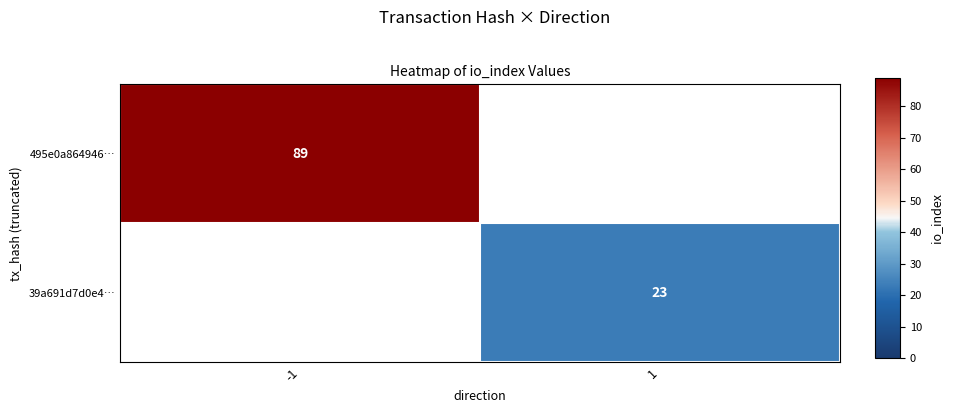

The 39a691d7d0e4… series shows 23 at 1. True or false?

True